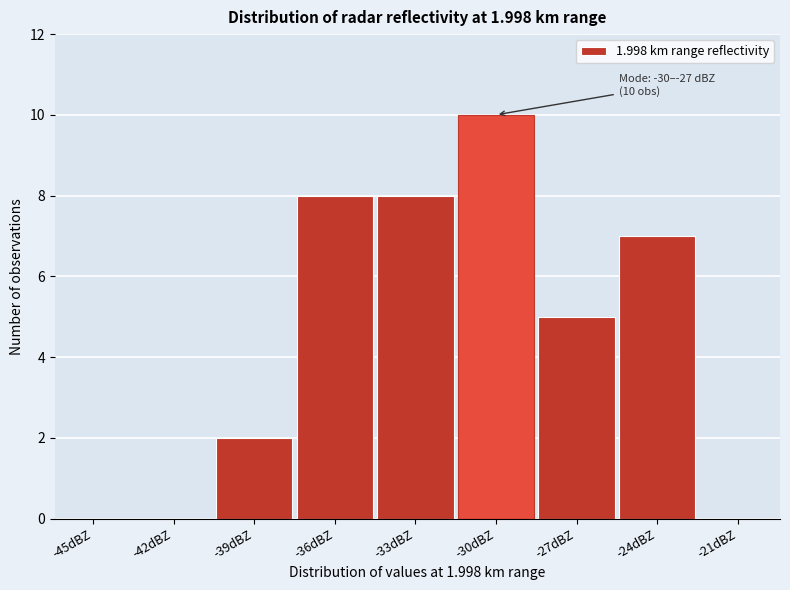

Reading right to left, list all the values displayed in this chart.

-21dBZ=0	-24dBZ=7	-27dBZ=5	-30dBZ=10	-33dBZ=8	-36dBZ=8	-39dBZ=2	-42dBZ=0	-45dBZ=0